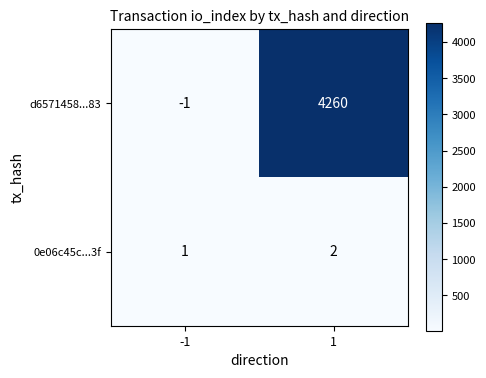

What is the total value across all series at -1?

0